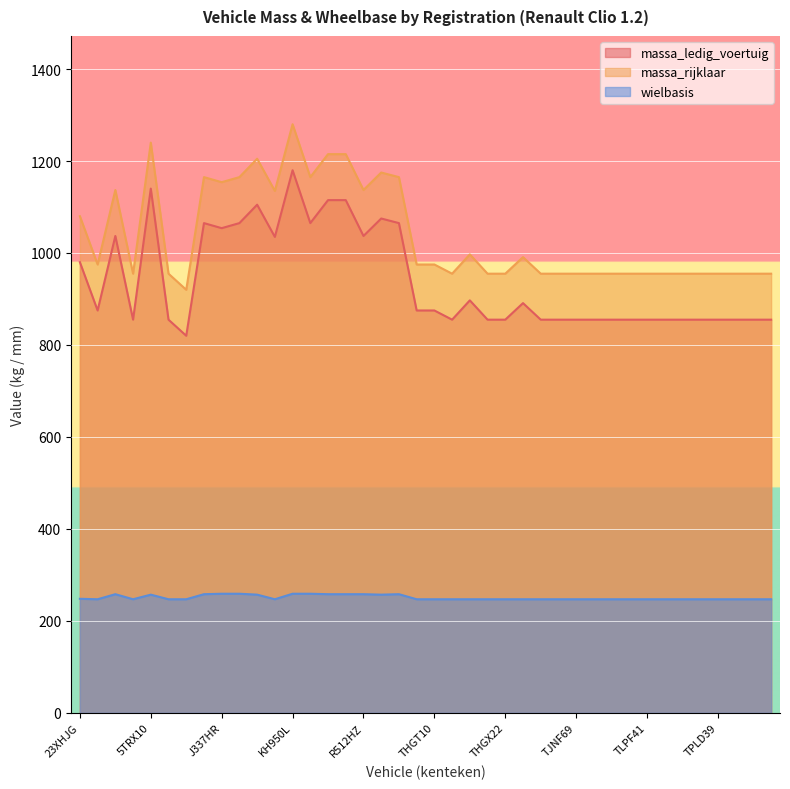

Which category has the highest value in the massa_rijklaar series?

KH950L